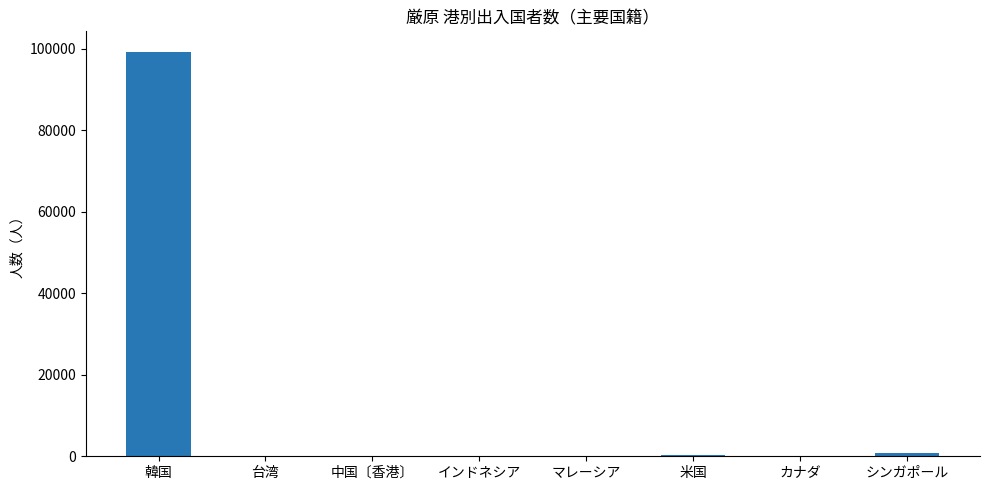

Which category has the highest value across all series?

韓国